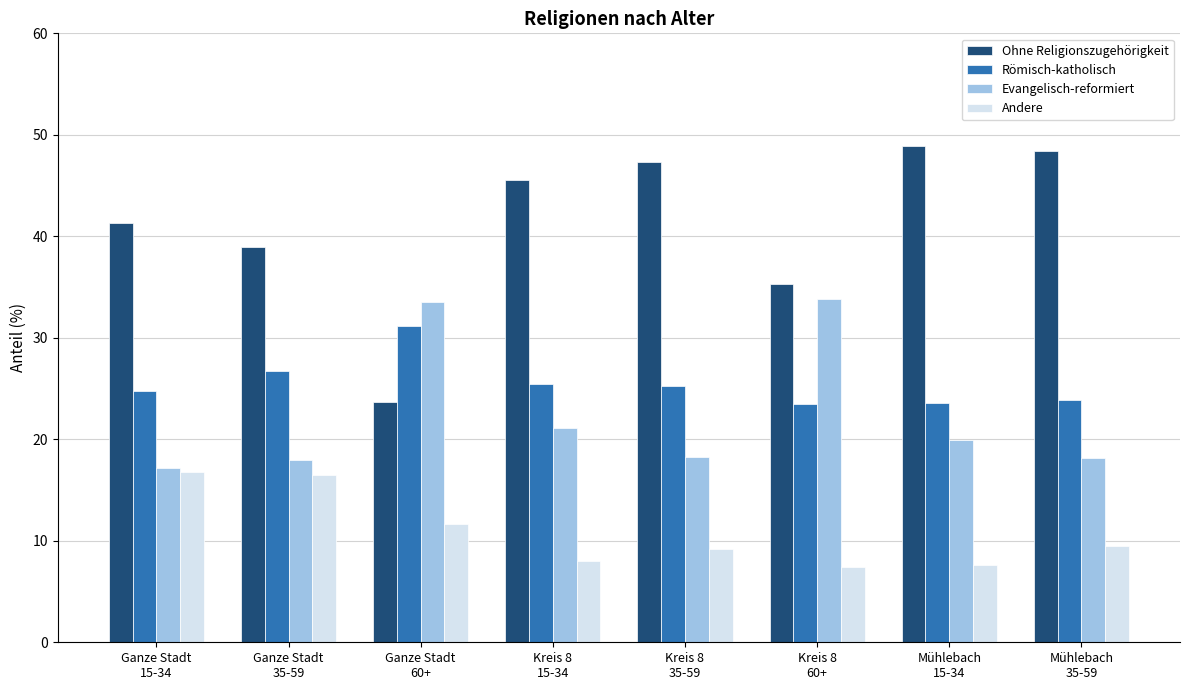

Rank the series at Kreis 8
60+ from lowest to highest value.

Andere, Römisch-katholisch, Evangelisch-reformiert, Ohne Religionszugehörigkeit